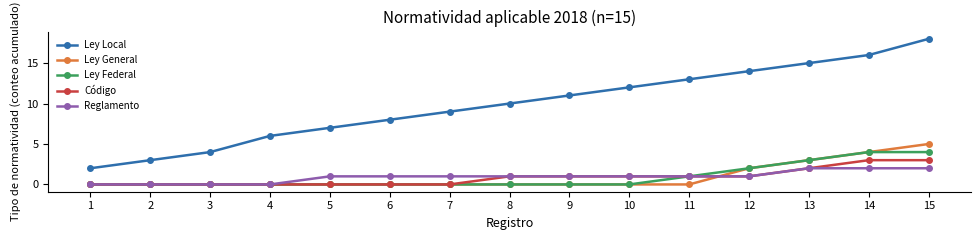

How many data points in Ley Local are less than 10?

7